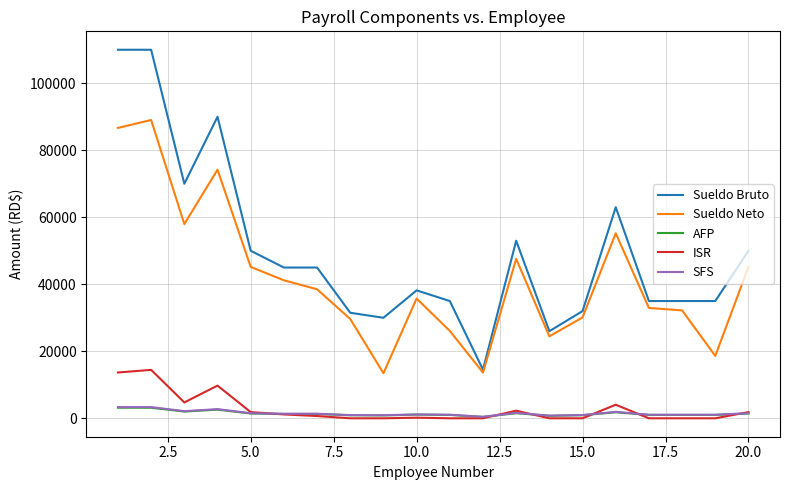

True or false: Sueldo Neto and SFS intersect in this chart.

False